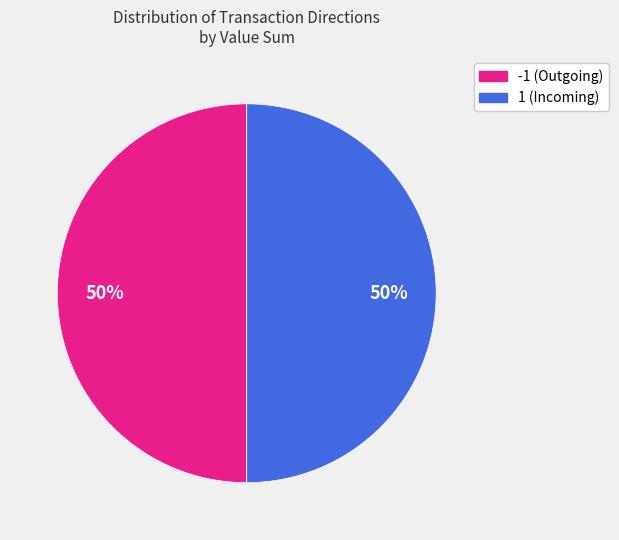

To the nearest percent, what portion does 1 represent?

50%